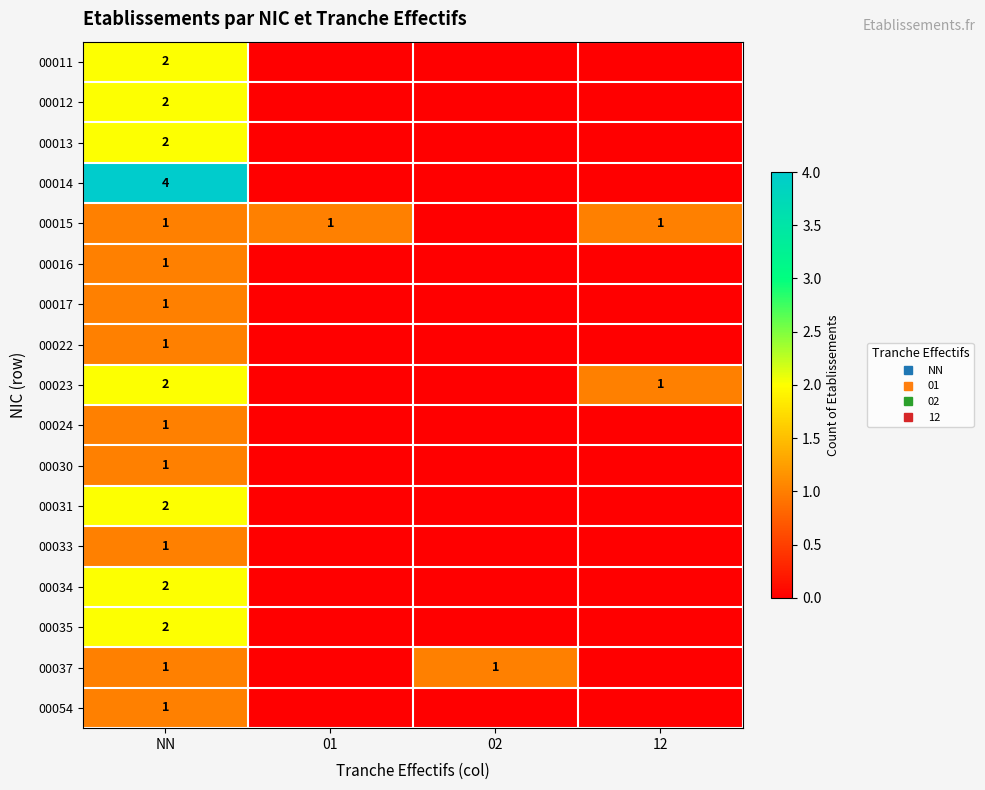

What is the total value across all series at 12?

2